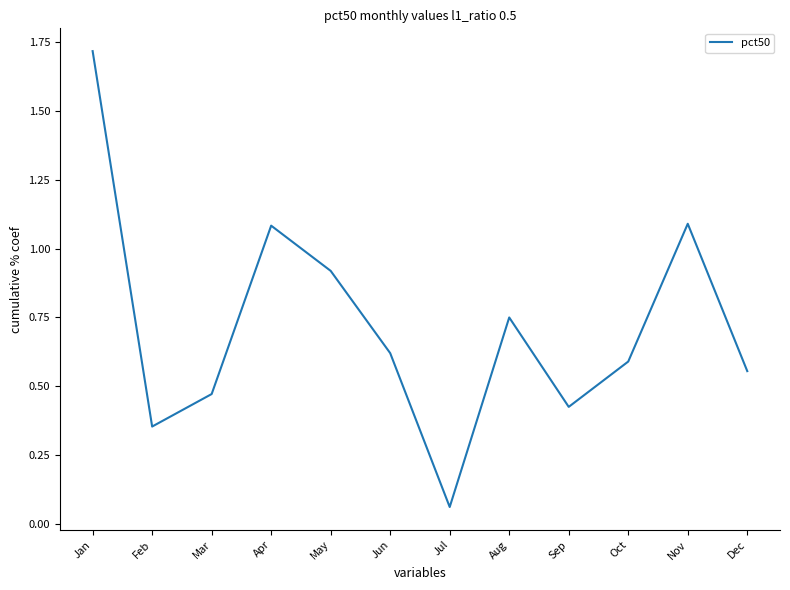

What is the change in value from Jun to Nov?

+0.5